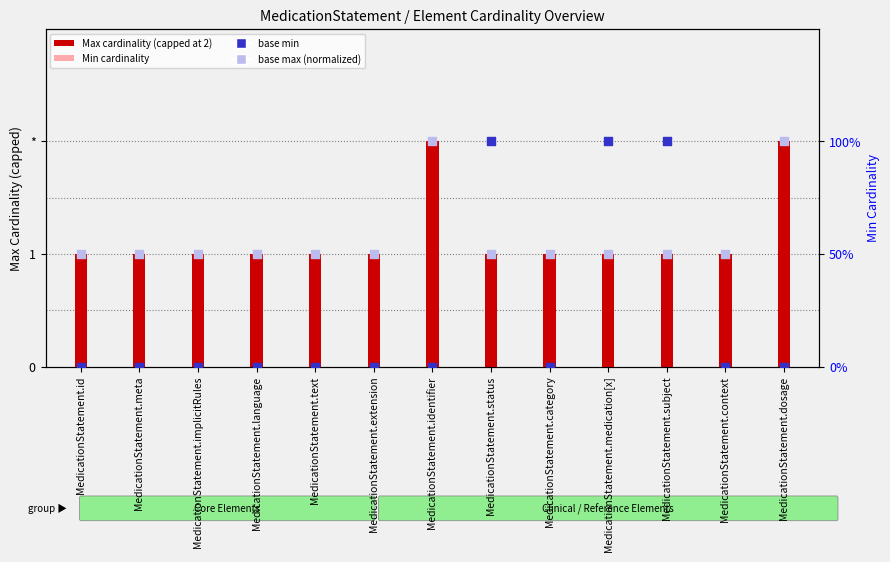

Is the value of Max cardinality (capped at 2) at MedicationStatement.context greater than the value of base min at MedicationStatement.status?

No